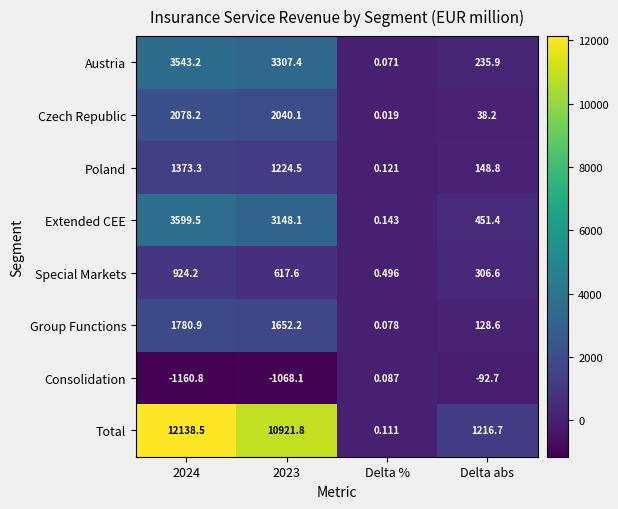

Which series changed the most between 2024 and Delta %?

Total